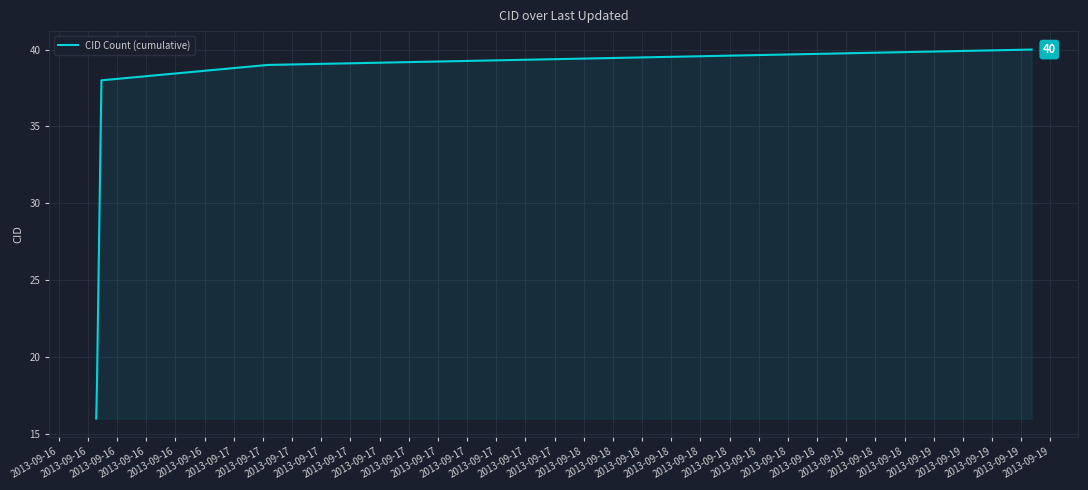

What is the greatest value displayed?

40